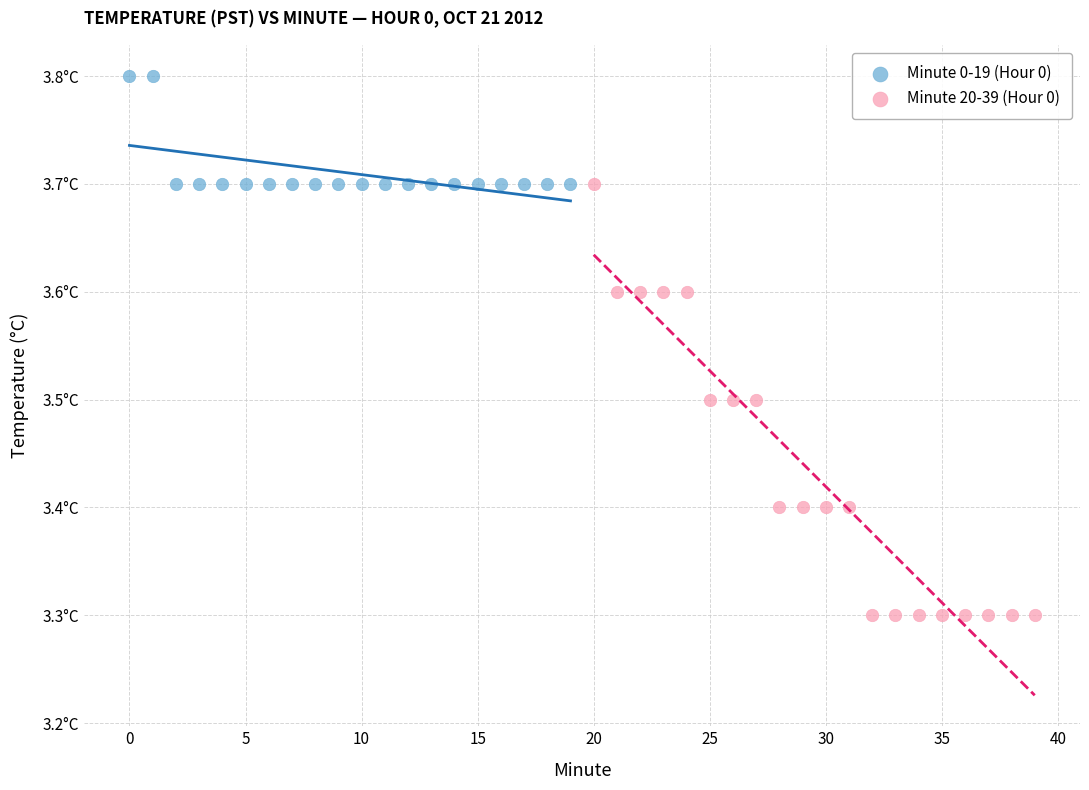

Which series has the widest spread of Y values?

Minute 20-39 (Hour 0)